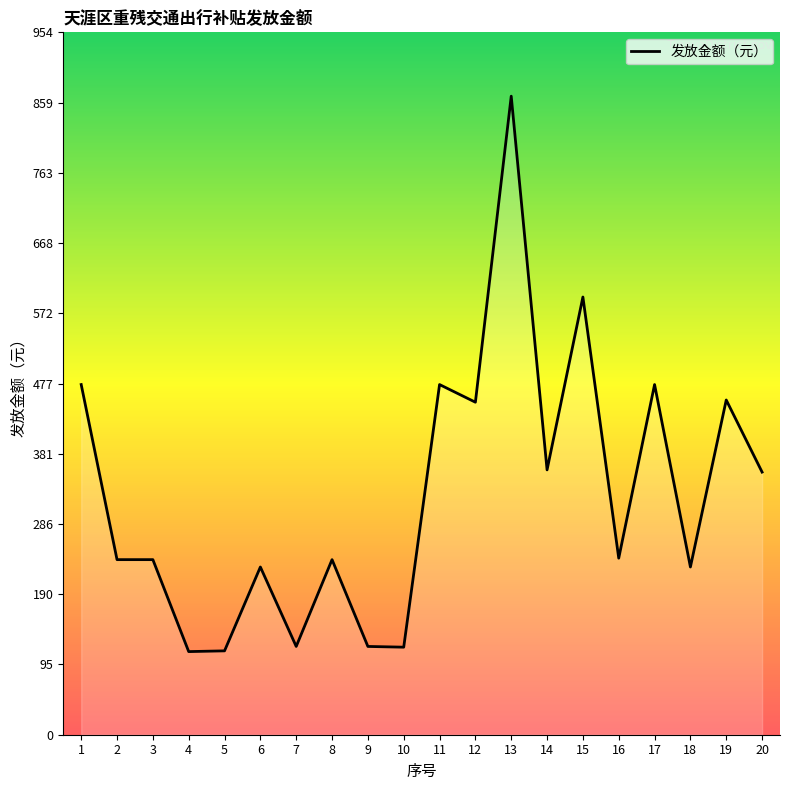

Is it true that the value at 5 is 51?

False